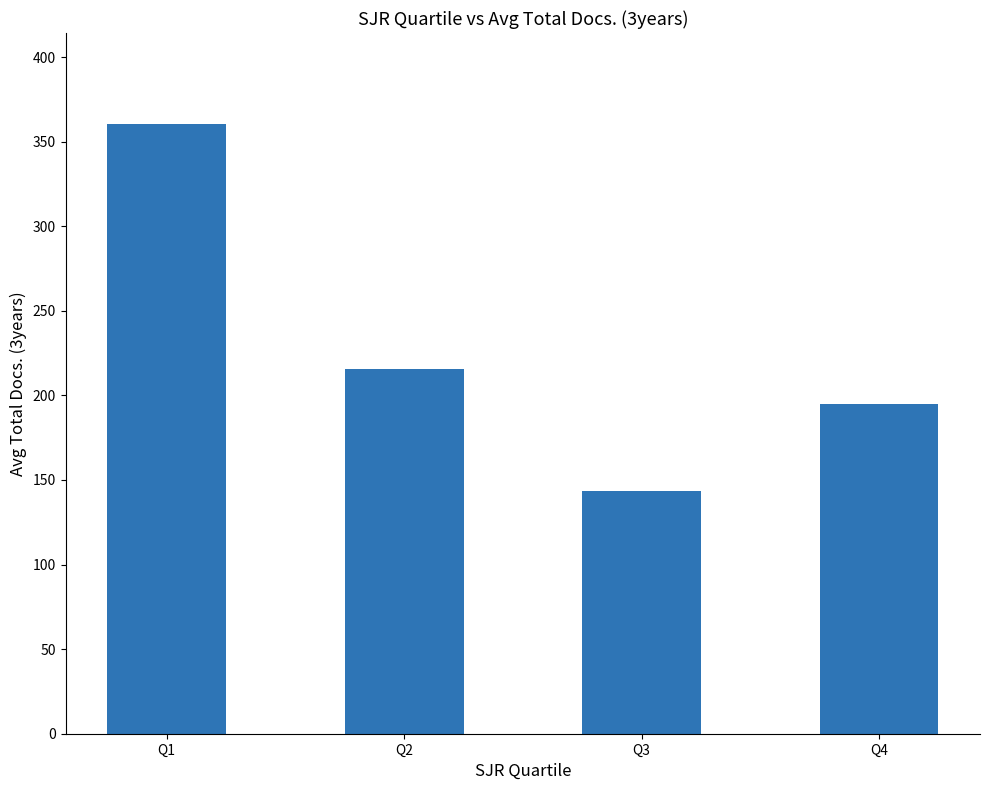

What is the value of the 2nd bar from the left?

215.3